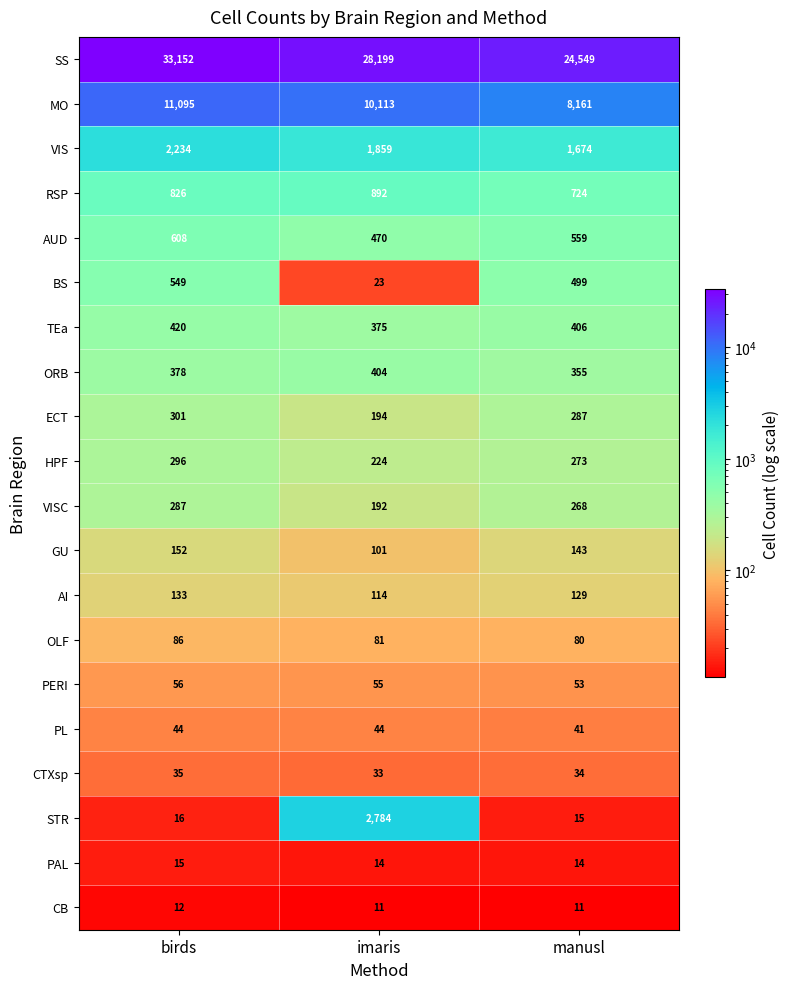

Which category has the highest value across all series?

birds